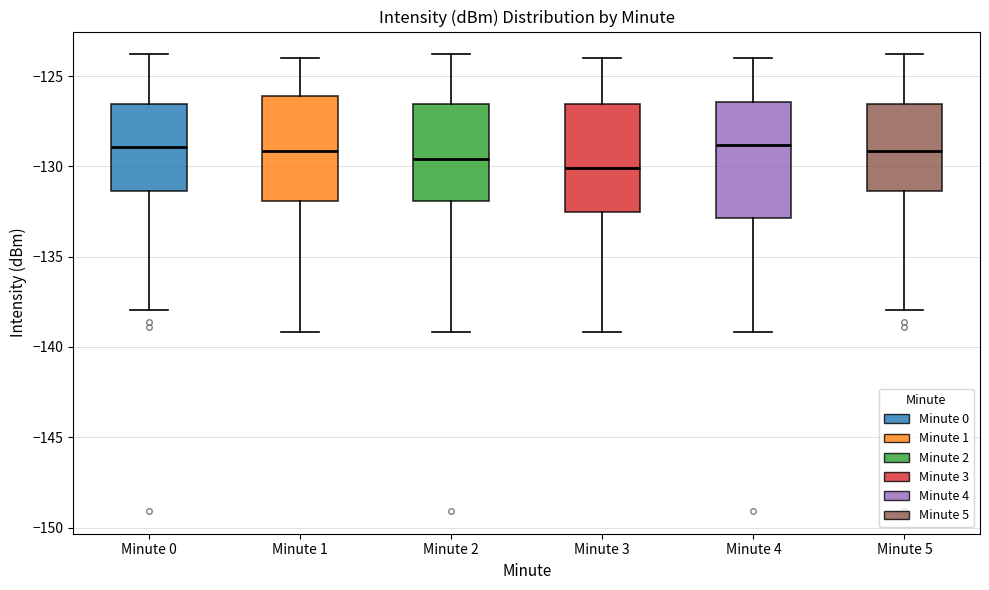

Where is the upper edge of the box for Minute 5 on the y-axis? The values are not printed on the chart, so give them approximately, as read against the axis.

-126.5